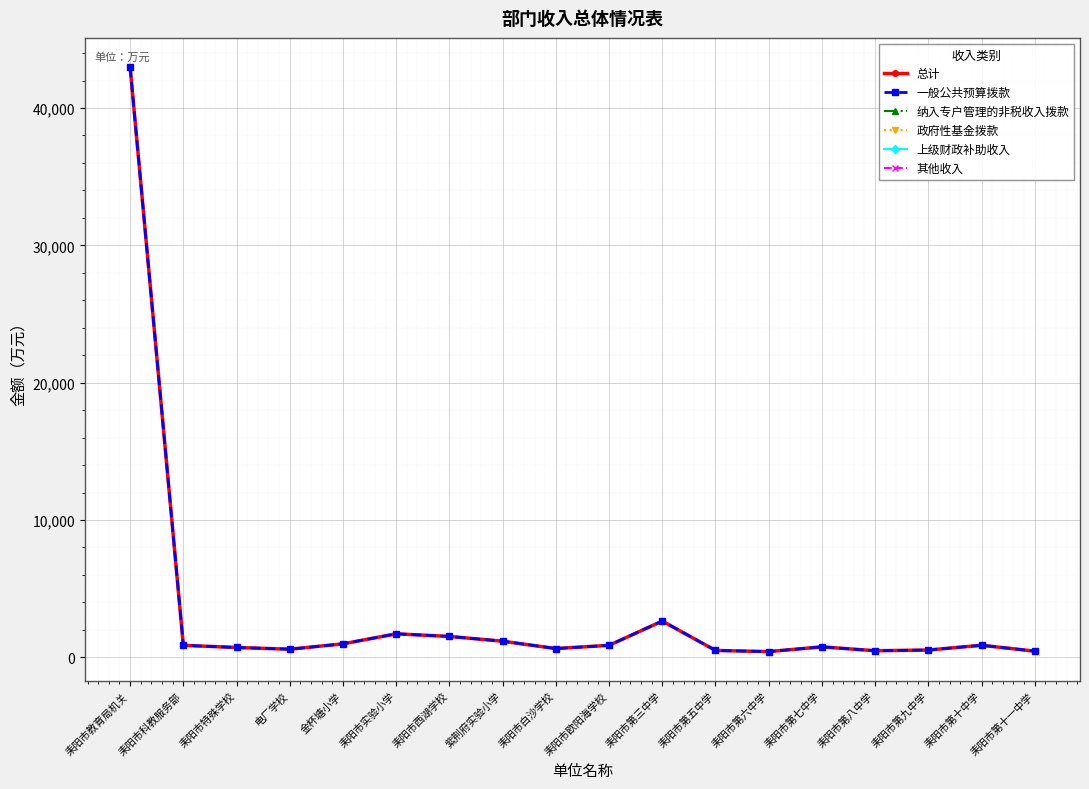

Reading left to right, list all the values displayed in this chart.

总计: 耒阳市教育局机关=42979.7	耒阳市科教服务部=868.8	耒阳市特殊学校=713.3	电厂学校=587.6	金杯塘小学=977.7	耒阳市实验小学=1708.8	耒阳市西湖学校=1517.2	紫荆府实验小学=1171.1	耒阳市白沙学校=634.6	耒阳市欧阳海学校=870.3	耒阳市第三中学=2637.0	耒阳市第五中学=497.4	耒阳市第六中学=413.7	耒阳市第七中学=759.6	耒阳市第八中学=475.9	耒阳市第九中学=527.5	耒阳市第十中学=874.3	耒阳市第十一中学=445.9
一般公共预算拨款: 耒阳市教育局机关=42979.7	耒阳市科教服务部=868.8	耒阳市特殊学校=713.3	电厂学校=587.6	金杯塘小学=977.7	耒阳市实验小学=1708.8	耒阳市西湖学校=1517.2	紫荆府实验小学=1171.1	耒阳市白沙学校=634.6	耒阳市欧阳海学校=870.3	耒阳市第三中学=2637.0	耒阳市第五中学=497.4	耒阳市第六中学=413.7	耒阳市第七中学=759.6	耒阳市第八中学=475.9	耒阳市第九中学=527.5	耒阳市第十中学=874.3	耒阳市第十一中学=445.9